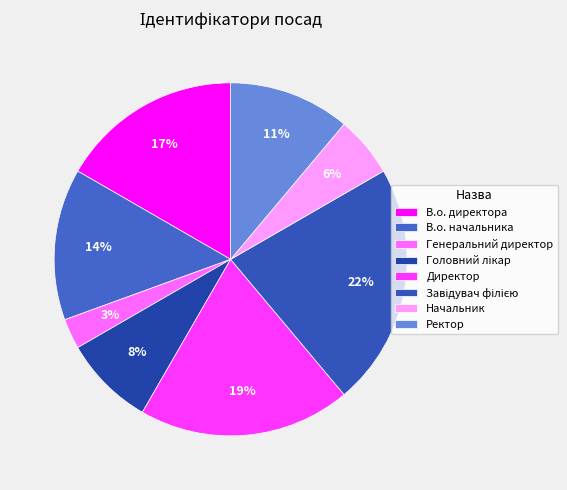

How many segments does this pie chart have?

8